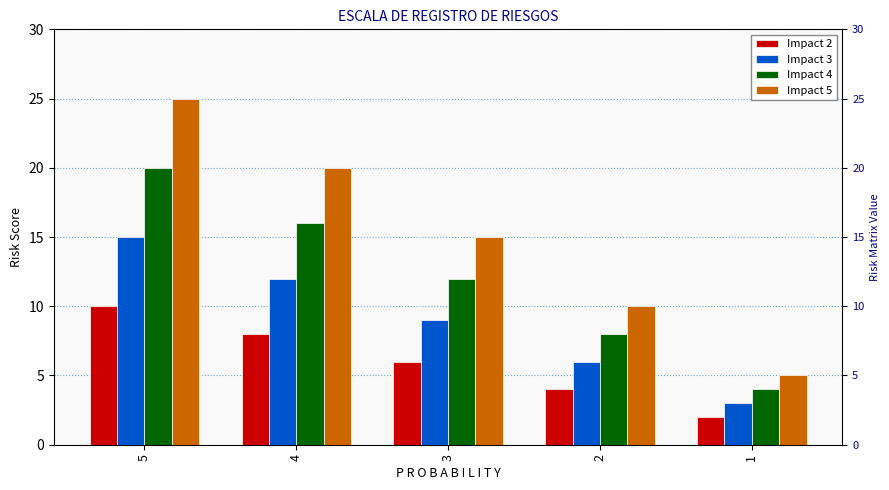

What is the value of the Impact 3 bar at the 4th from the left?

6